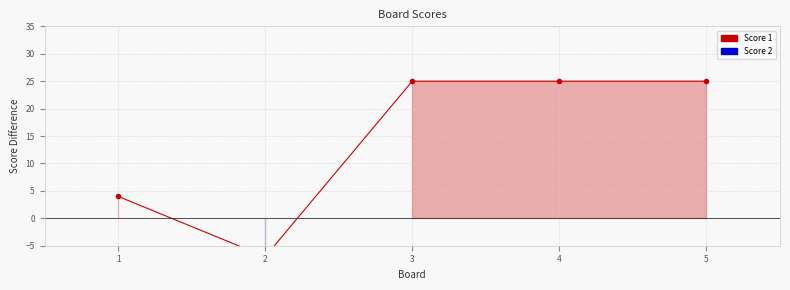

Reading left to right, what are all the values shown in this chart?

4	-7	25	25	25